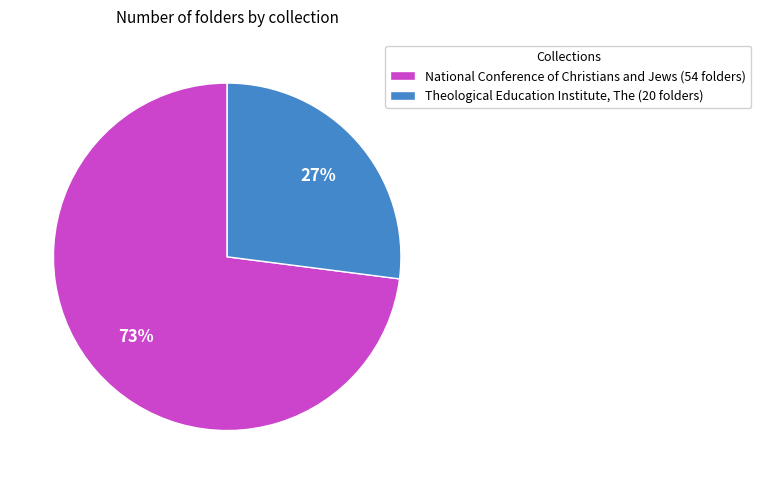

Is it true that Theological Education Institute, The is 17% of the pie?

False